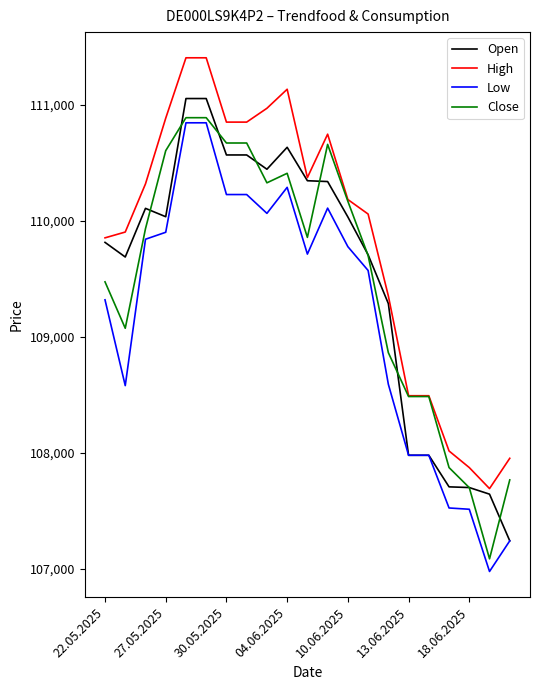

True or false: Low and High cross at least once.

False